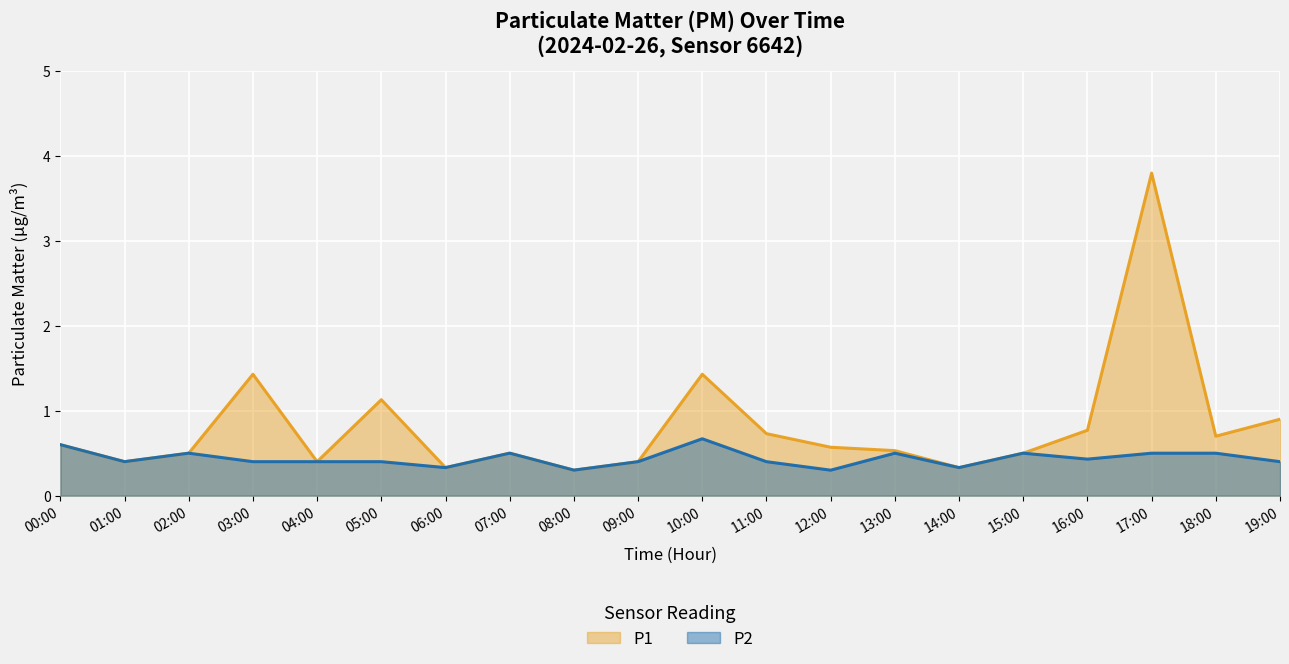

What is the greatest value displayed?

3.8